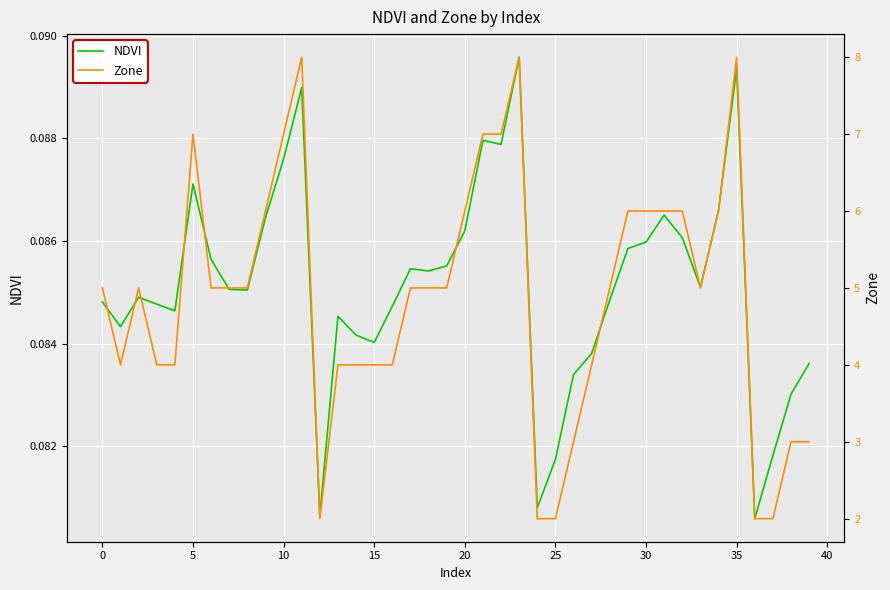

Between 34 and 40, which is larger?

34